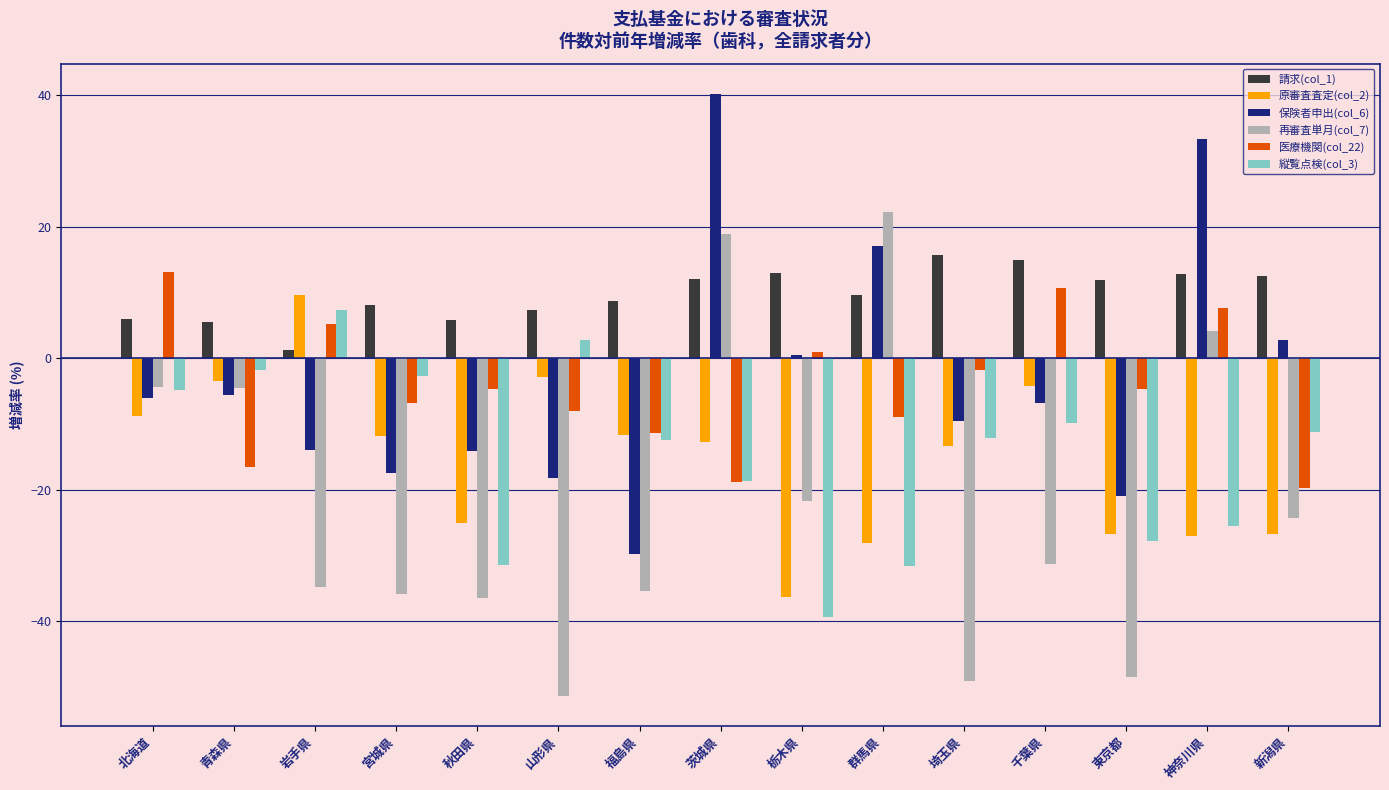

How many bars are there in each group?

6